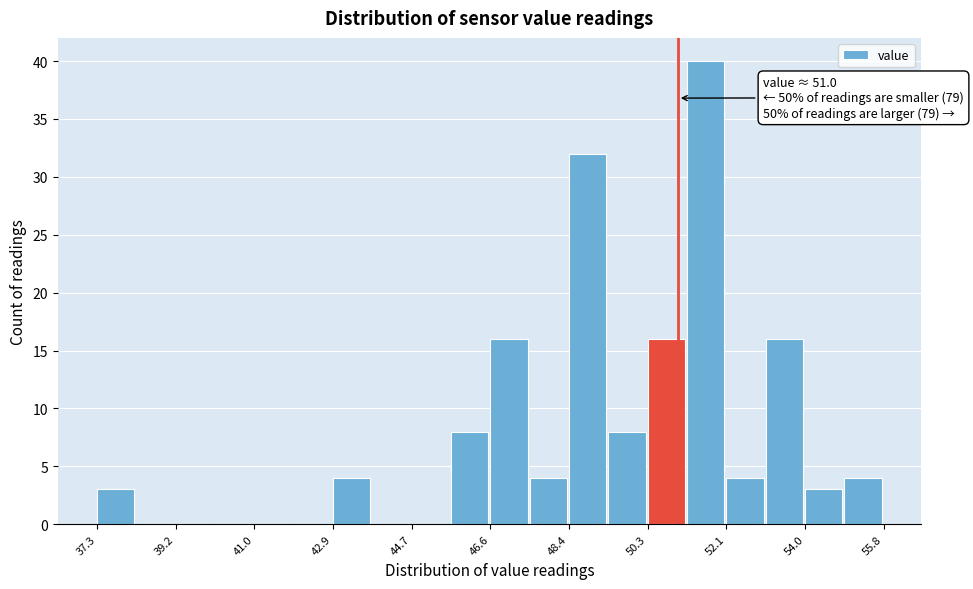

Over which range of the x-axis is the bar tallest?

51.2 to 52.2